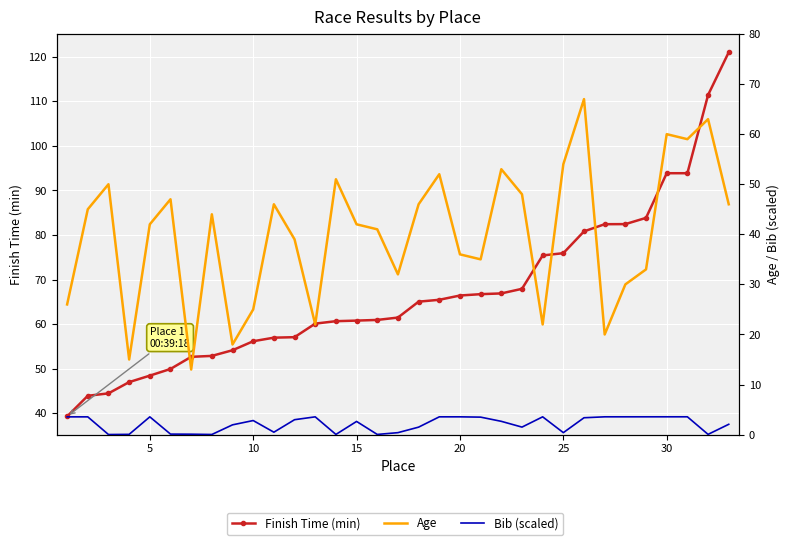

Rank the series at 20 from highest to lowest value.

Finish Time (min), Age, Bib (scaled)